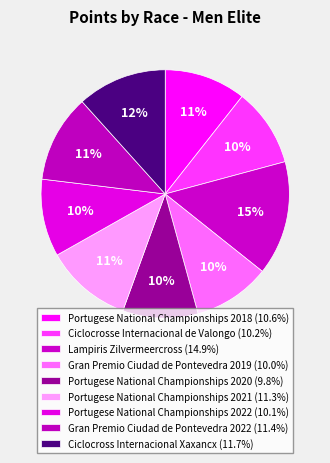

True or false: Gran Premio Ciudad de Pontevedra 2022 accounts for 11% of the total.

True